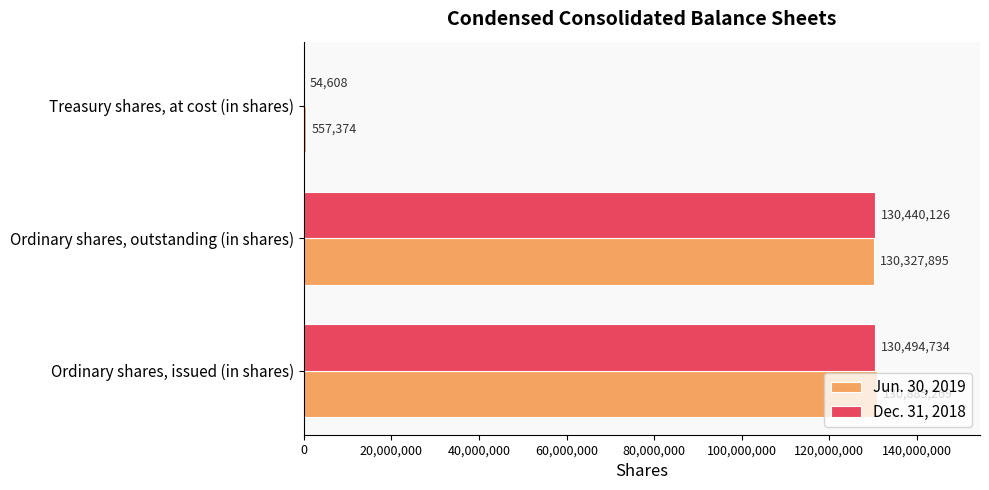

Is it true that Dec. 31, 2018 equals 51922896 at Ordinary shares, issued (in shares)?

False